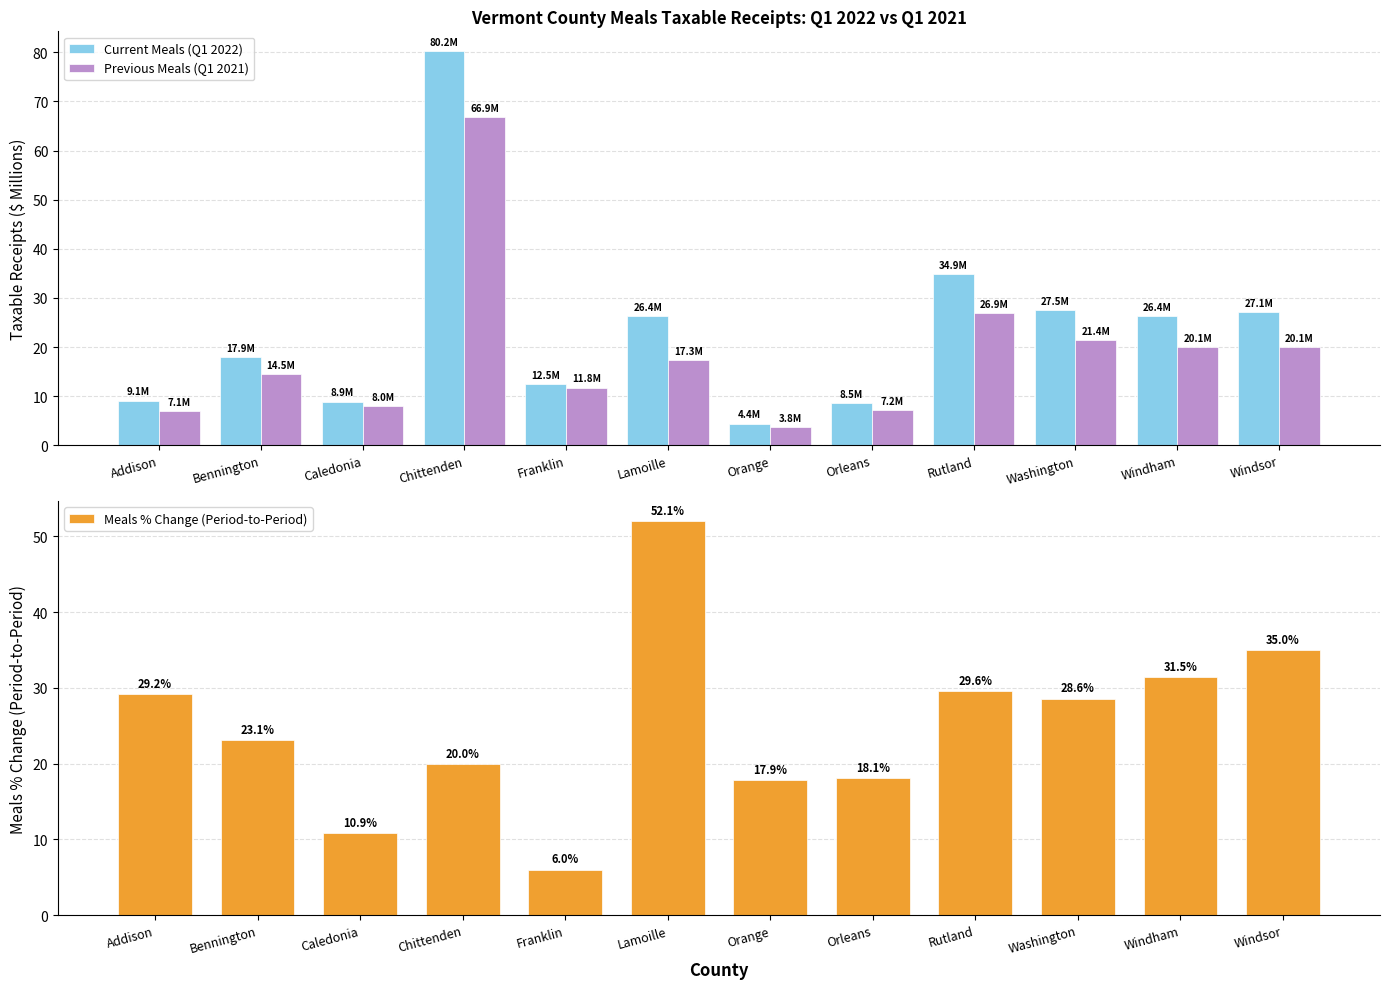

What is the value of the Meals % Change (Period-to-Period) bar at the 3rd from the left?

10.9